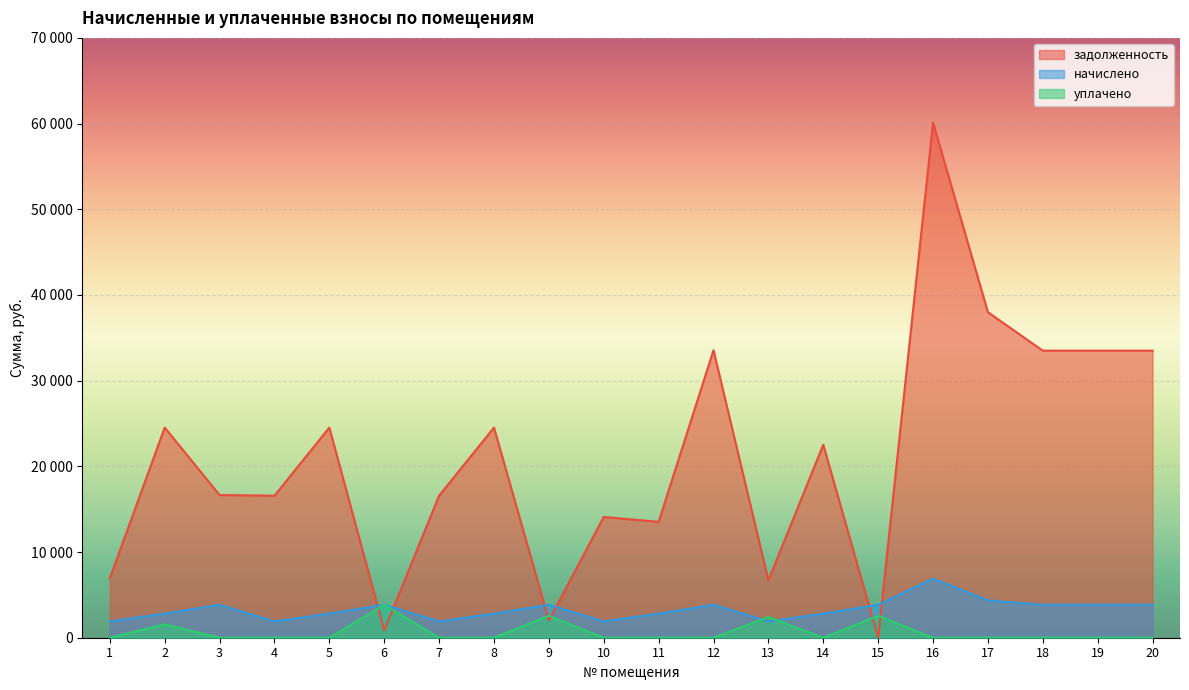

True or false: начислено and задолженность cross at least once.

True